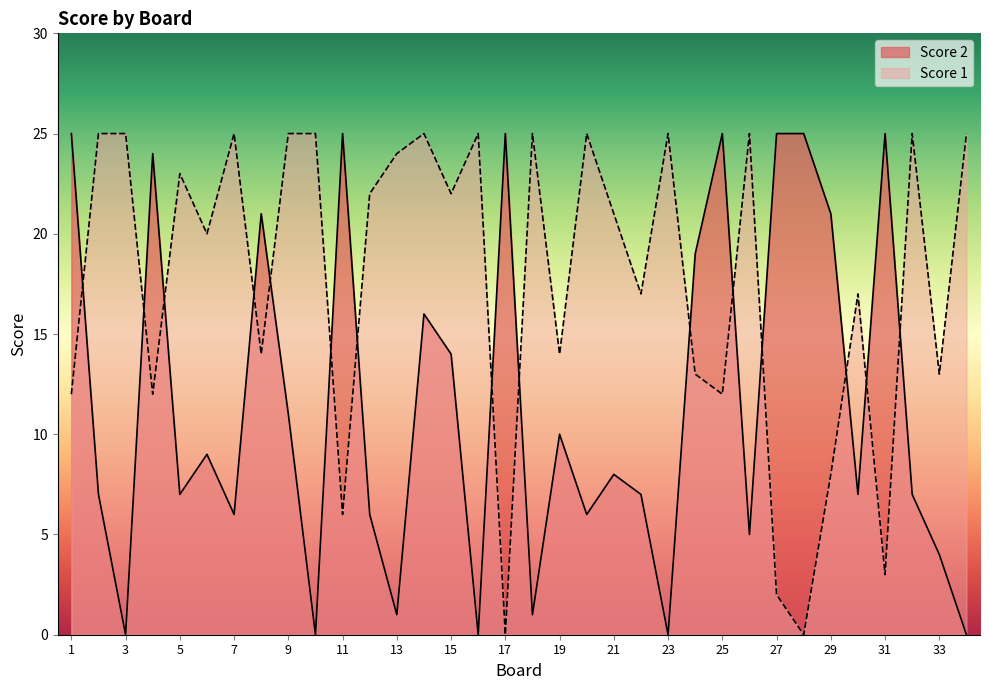

Where does the Score 1 series first go above 22?

2